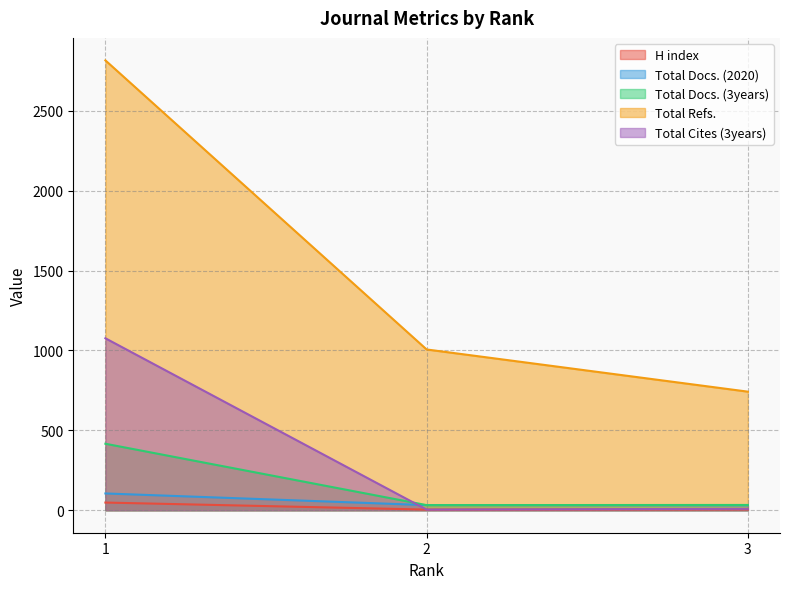

Reading left to right, list all the values displayed in this chart.

H index: 1=48	2=4	3=5
Total Docs. (2020): 1=105	2=32	3=30
Total Docs. (3years): 1=416	2=32	3=33
Total Refs.: 1=2815	2=1006	3=742
Total Cites (3years): 1=1076	2=4	3=9